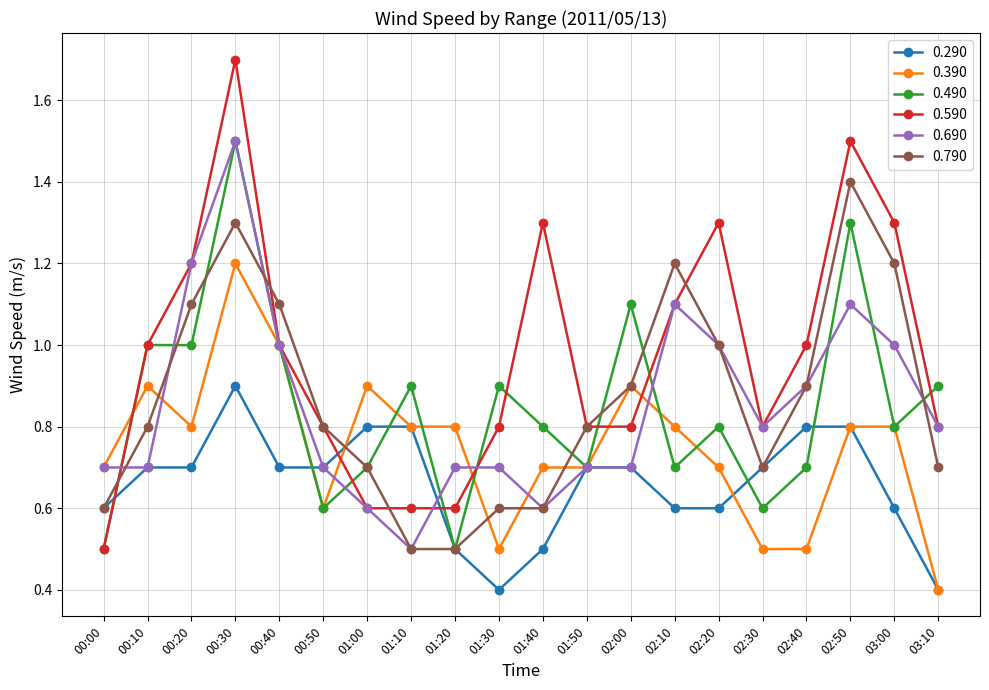

What is the label of the 8th point from the right?

02:00